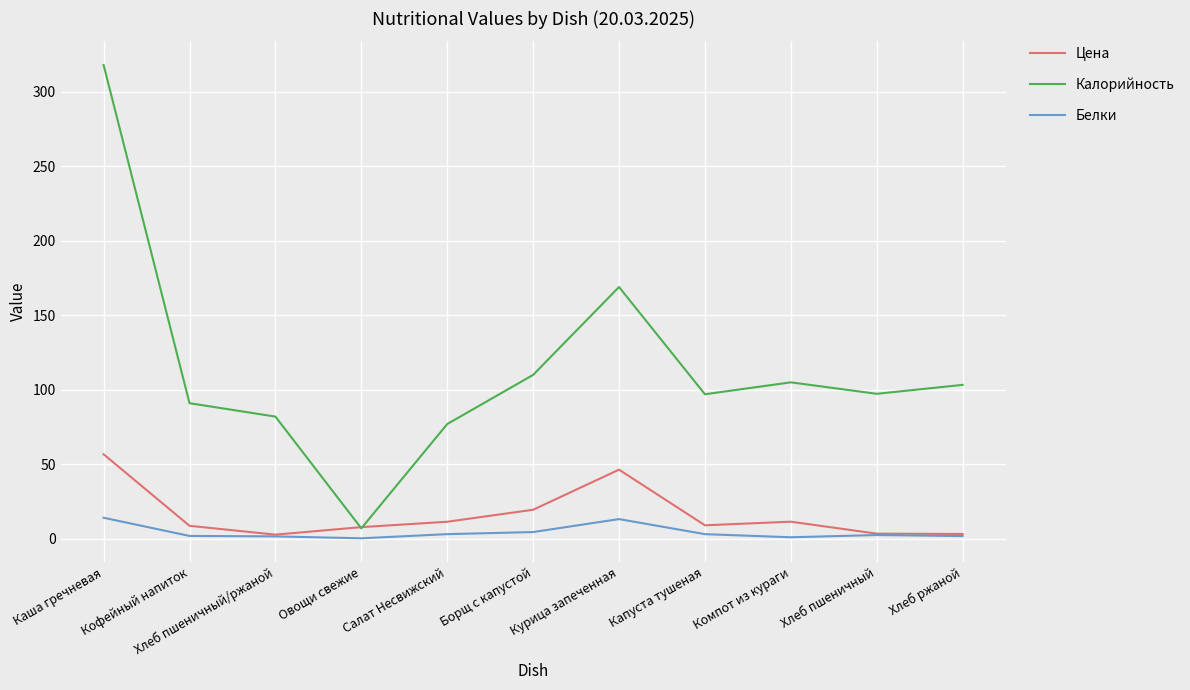

Is the value of Белки at Салат Несвижский greater than the value of Калорийность at Салат Несвижский?

No